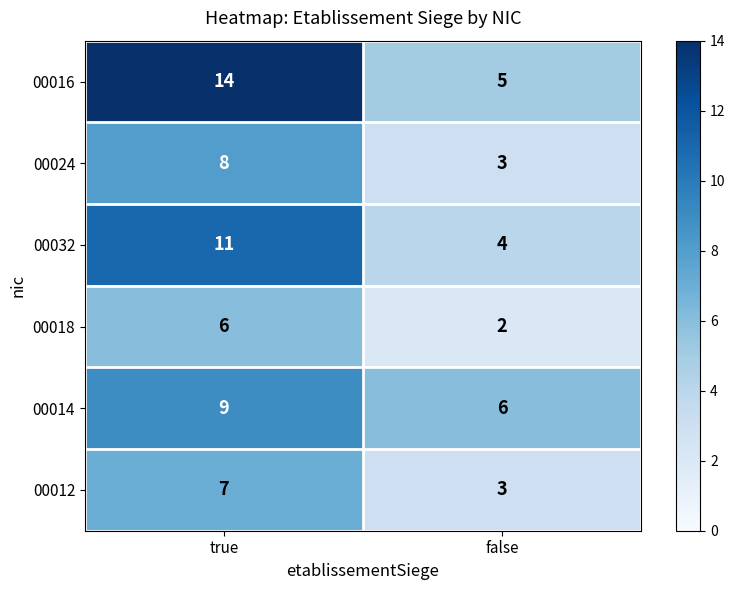

How many distinct data groups are displayed?

6